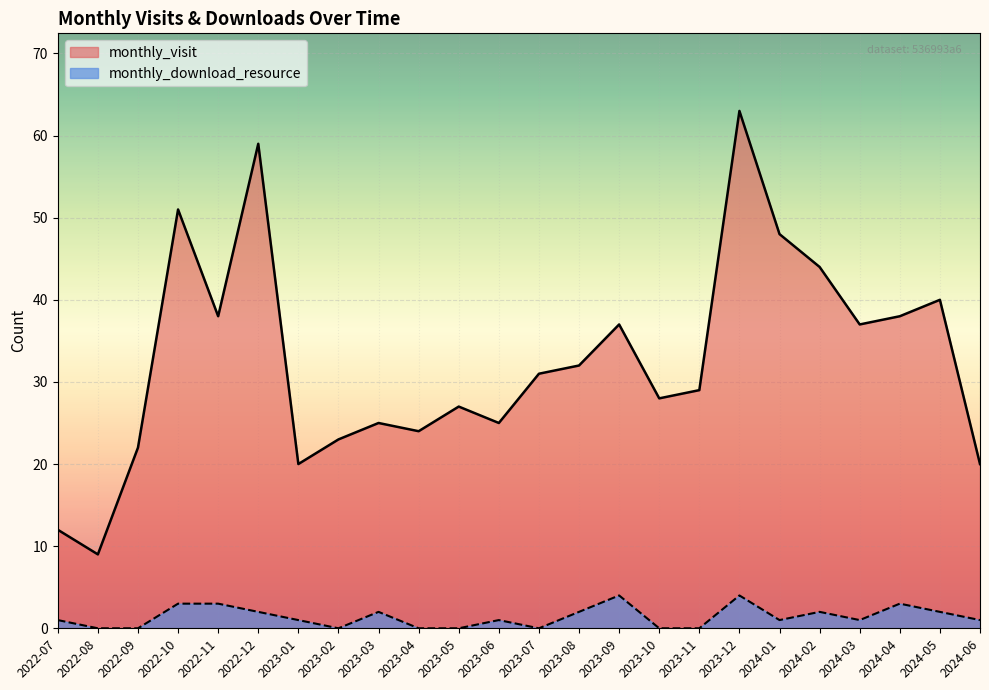

What is the sum of the monthly_visit values at 2023-12 and 2024-04?

101